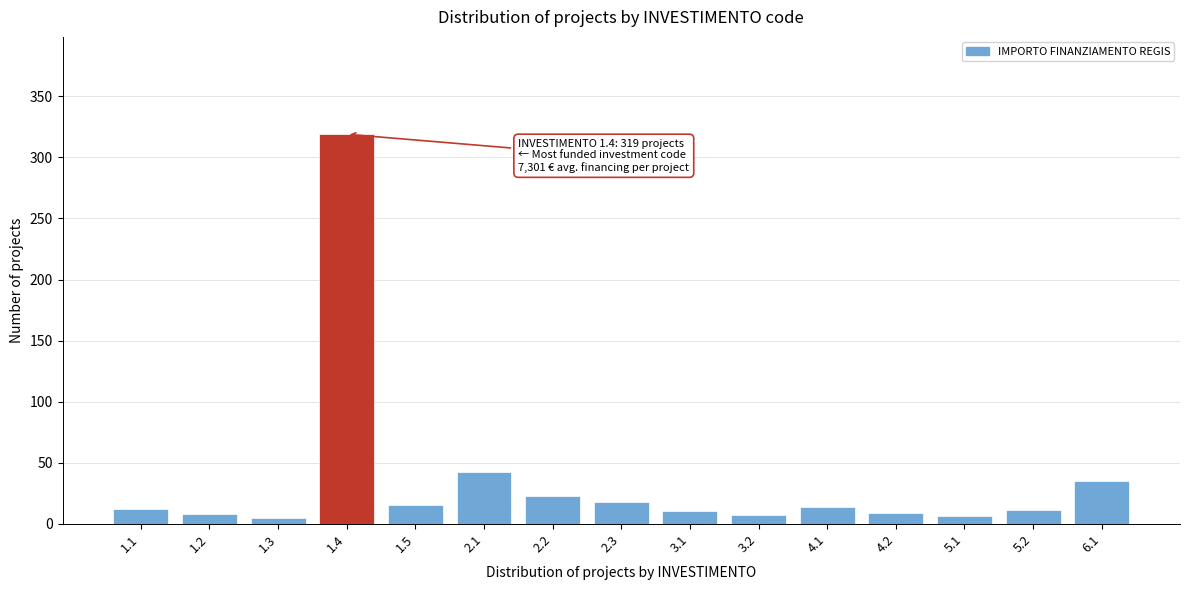

What is the sum of all values?

534